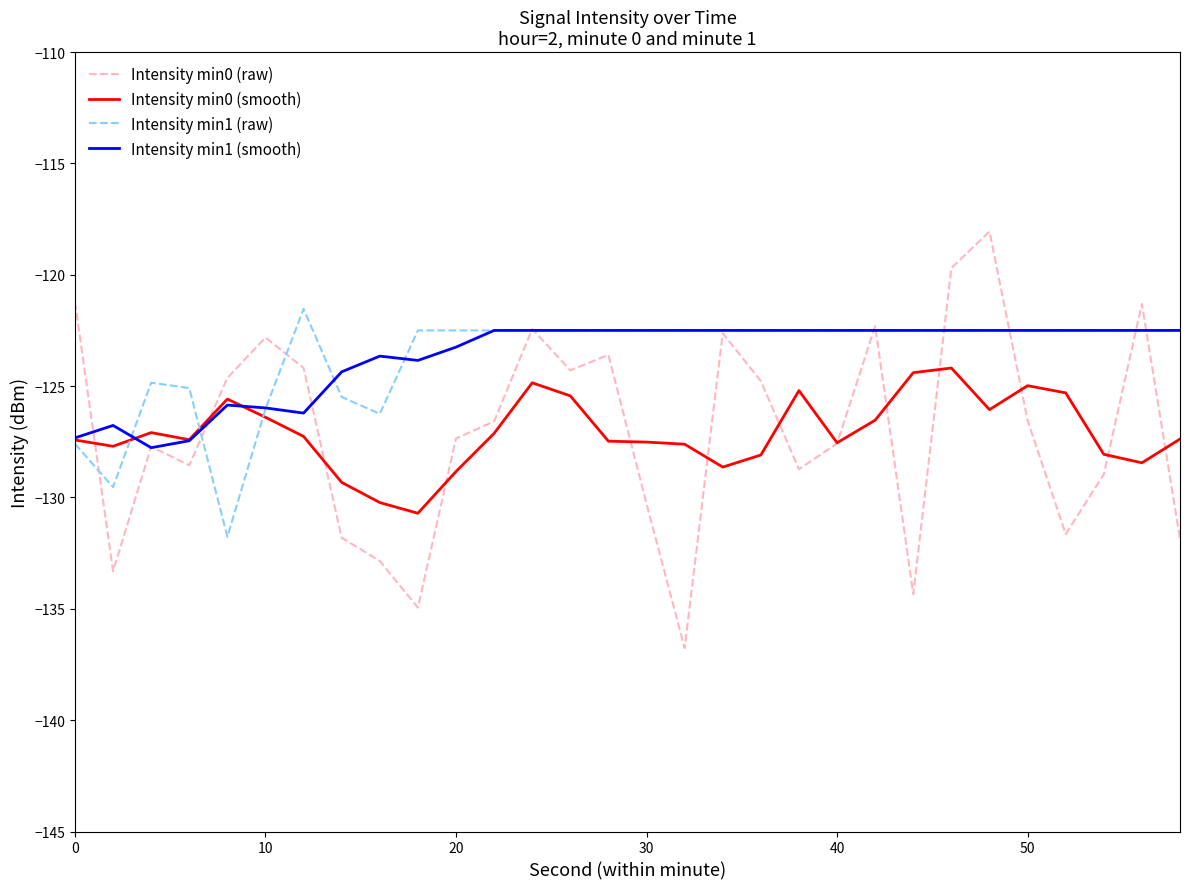

True or false: Intensity min1 (smooth) and Intensity min0 (smooth) cross at least once.

True